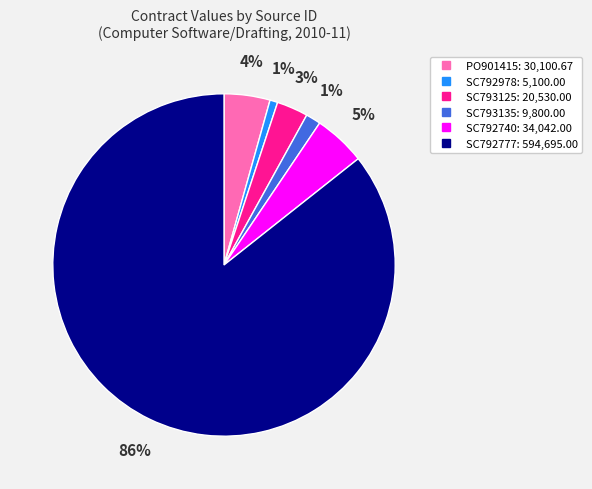

Between SC793135 and SC792740, which is larger?

SC792740